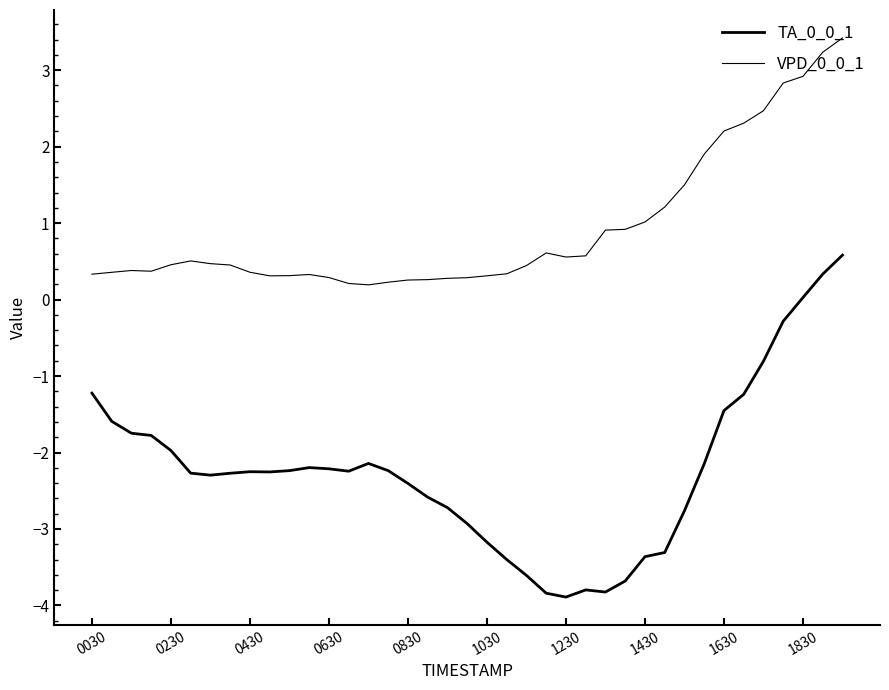

Reading right to left, what are all the values shown in this chart?

TA_0_0_1: 0.6	0.3	0.0	-0.3	-0.8	-1.2	-1.5	-2.1	-2.8	-3.3	-3.4	-3.7	-3.8	-3.8	-3.9	-3.8	-3.6	-3.4	-3.2	-2.9	-2.7	-2.6	-2.4	-2.2	-2.1	-2.2	-2.2	-2.2	-2.2	-2.3	-2.3	-2.3	-2.3	-2.3	-2.0	-1.8	-1.7	-1.6	-1.2
VPD_0_0_1: 3.4	3.2	2.9	2.8	2.5	2.3	2.2	1.9	1.5	1.2	1.0	0.9	0.9	0.6	0.6	0.6	0.4	0.3	0.3	0.3	0.3	0.3	0.3	0.2	0.2	0.2	0.3	0.3	0.3	0.3	0.4	0.5	0.5	0.5	0.5	0.4	0.4	0.4	0.3